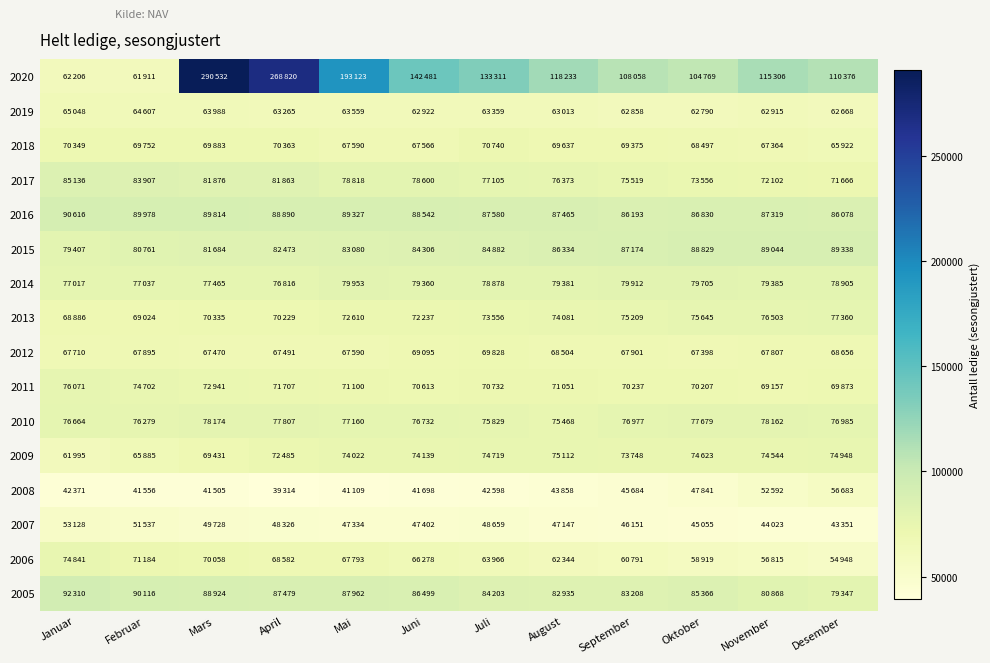

What is the spread (max minus min) of values at Desember?

67025